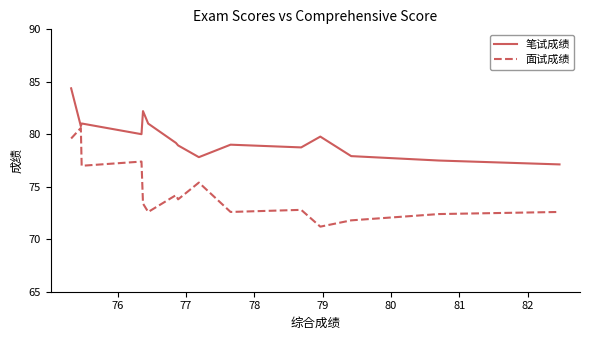

What is the minimum value shown in the chart?

71.2